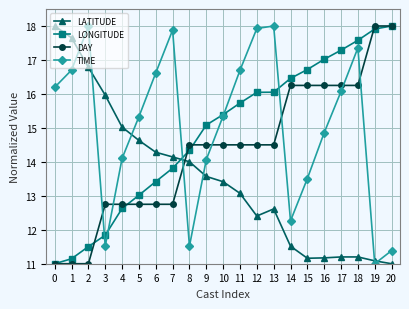

At which category is the sum across all series the highest?

18